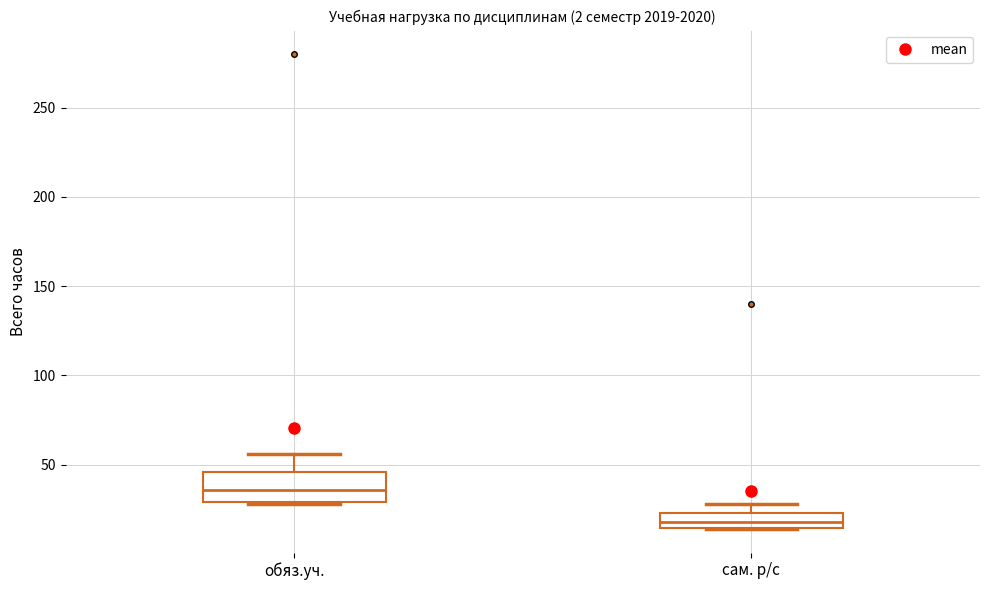

Where does the median line of the box for обяз.уч. sit on the y-axis? The values are not printed on the chart, so give them approximately, as read against the axis.

35